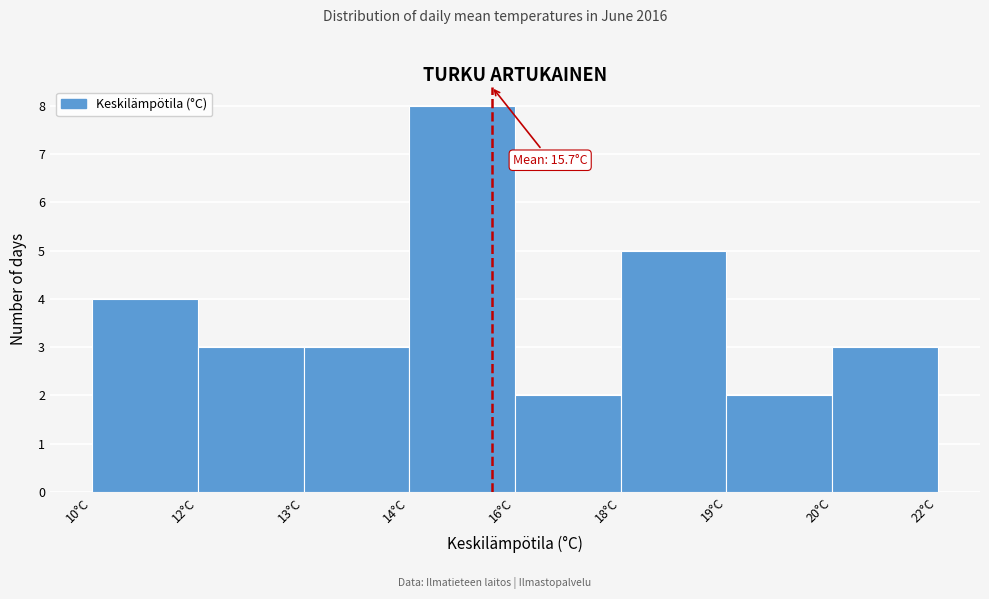

Reading left to right, transcribe all the data shown in this chart.

4	3	3	8	2	5	2	3